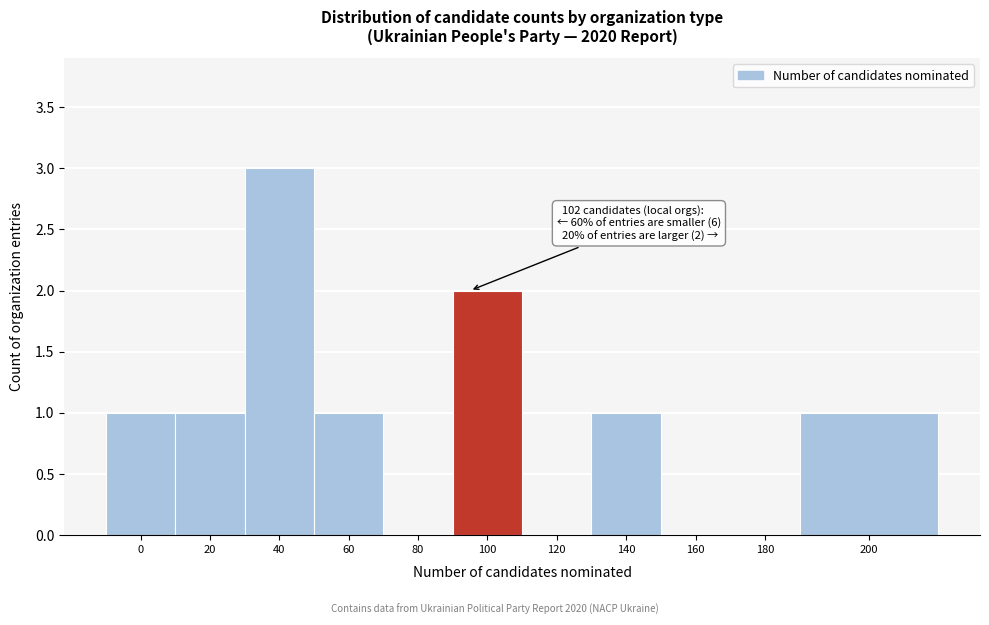

Reading left to right, transcribe all the data shown in this chart.

0=1	20=1	40=3	60=1	80=0	100=2	120=0	140=1	160=0	180=0	200=1